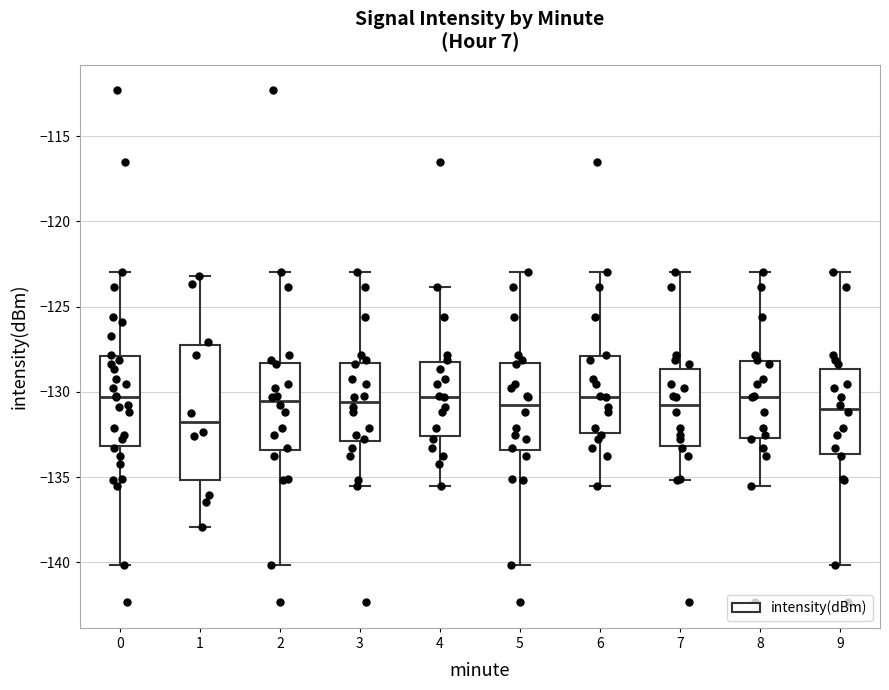

Which box is the tallest, from its lower edge to its upper edge?

1